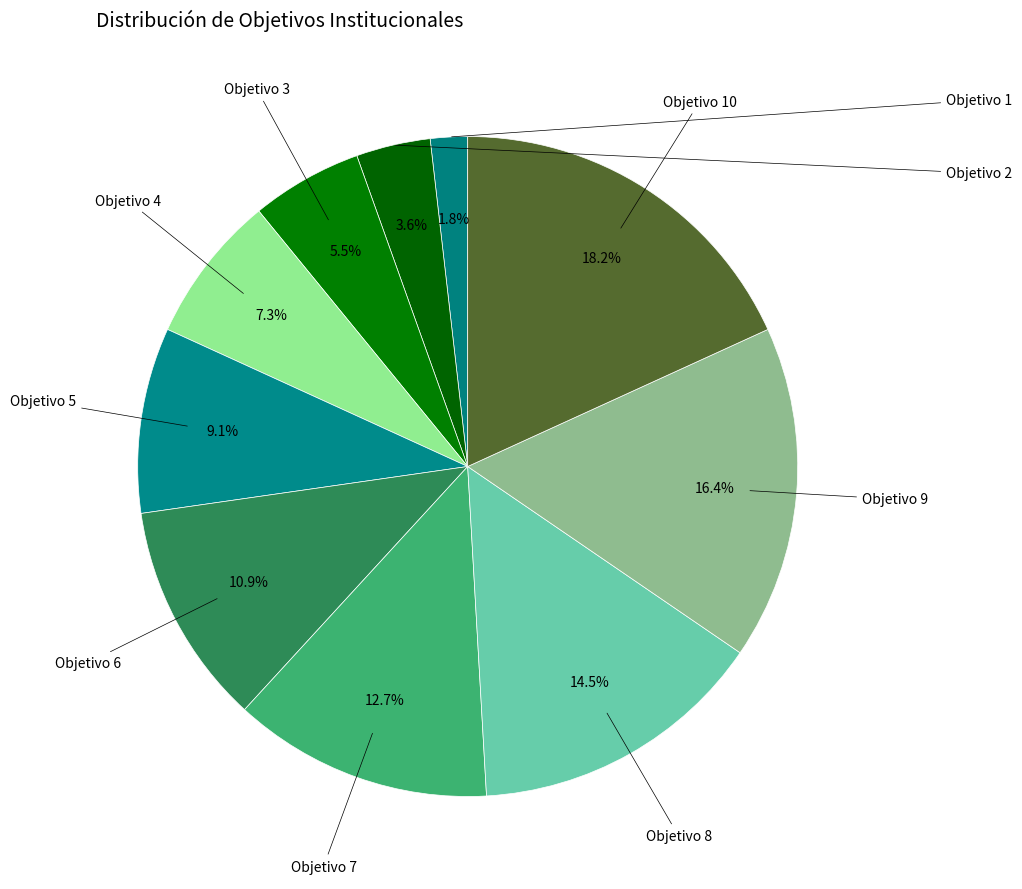

To the nearest percent, what is the difference between the largest and smallest slice percentages?

16%